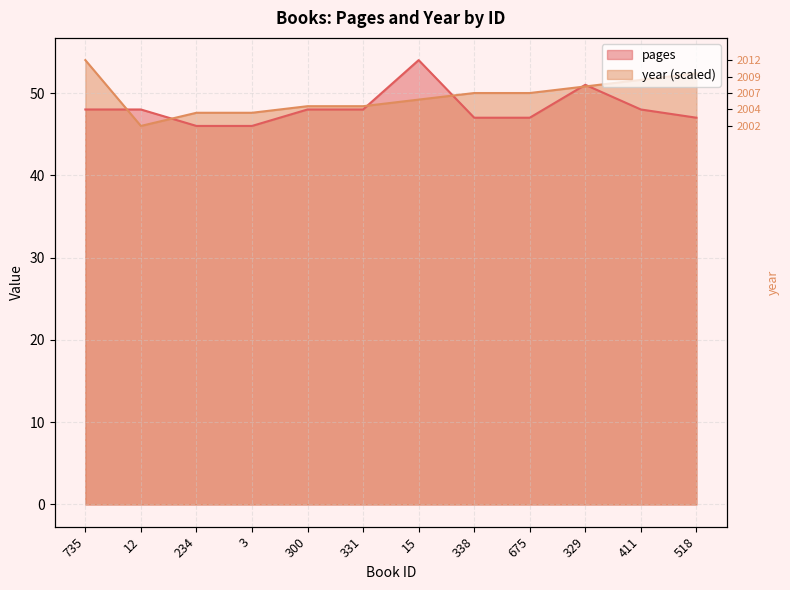

Which series has the largest total across all categories?

year